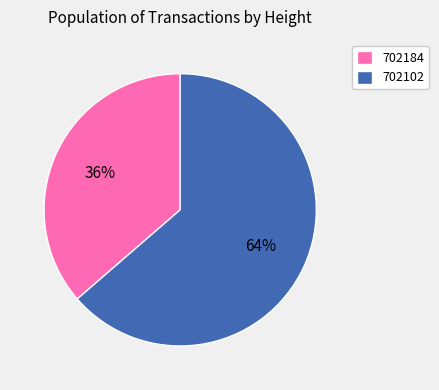

To the nearest percent, what percentage of the pie is 702184?

36%